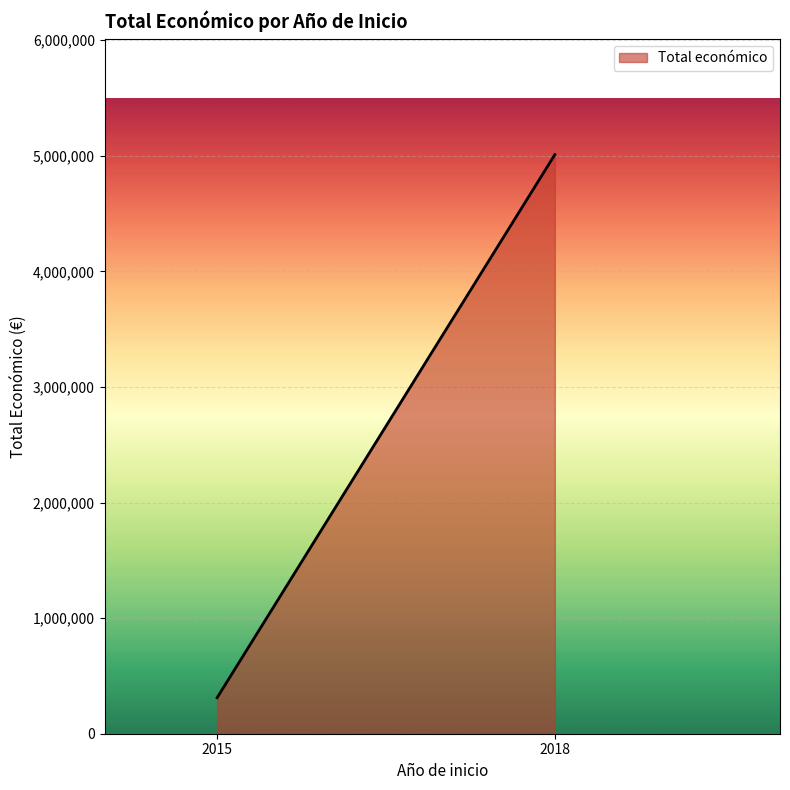

List the labels in order of value, largest first.

2018, 2015